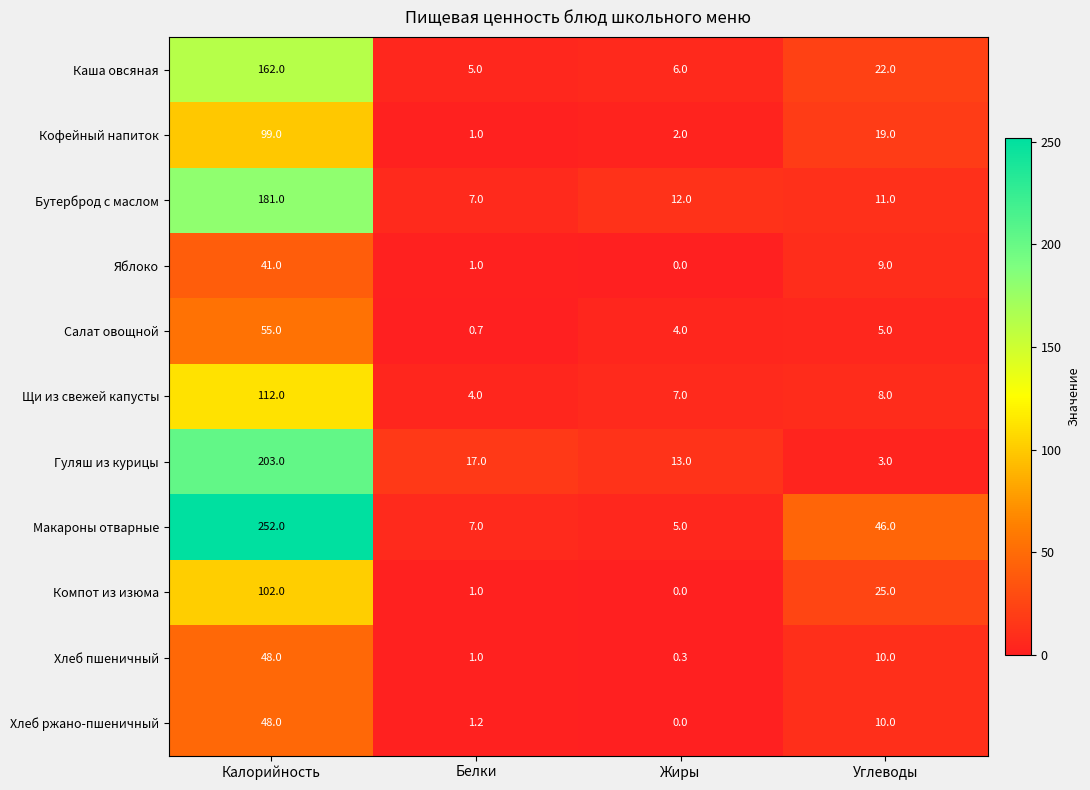

Which series has the largest range (max minus min)?

Макароны отварные